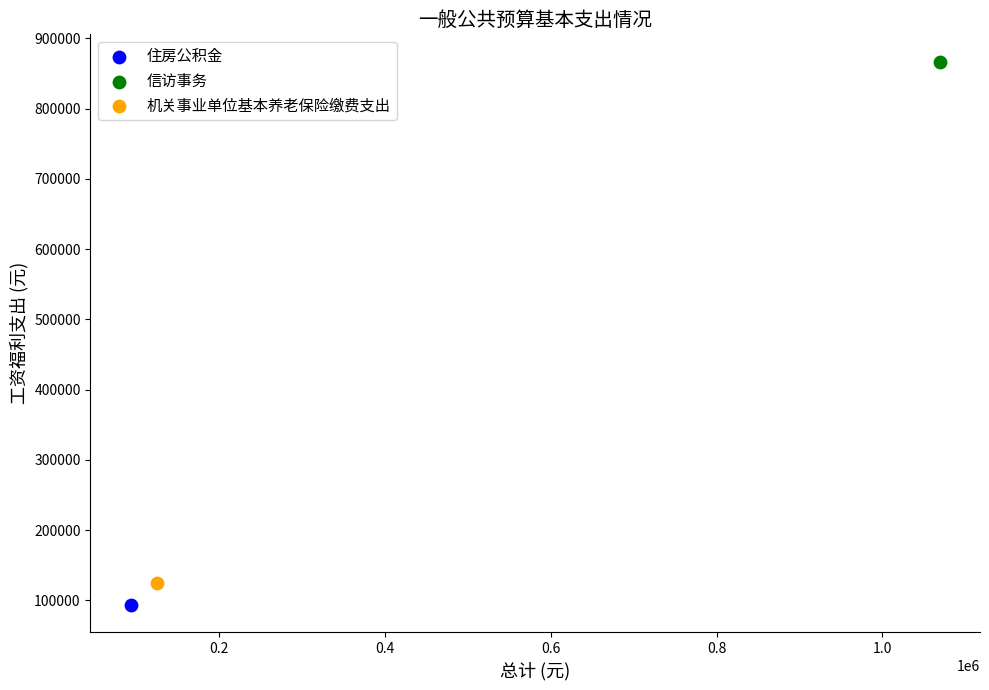

What are all the series names shown in the legend?

住房公积金, 信访事务, 机关事业单位基本养老保险缴费支出